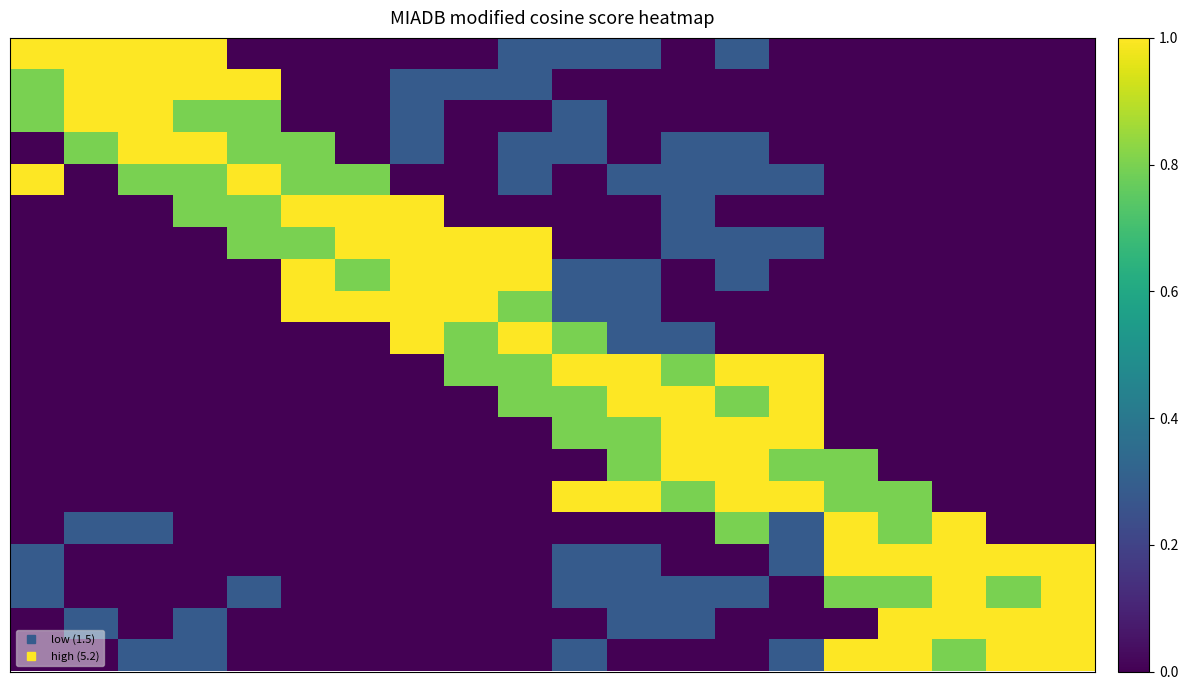

At how many categories does at least one series exceed 0?

20